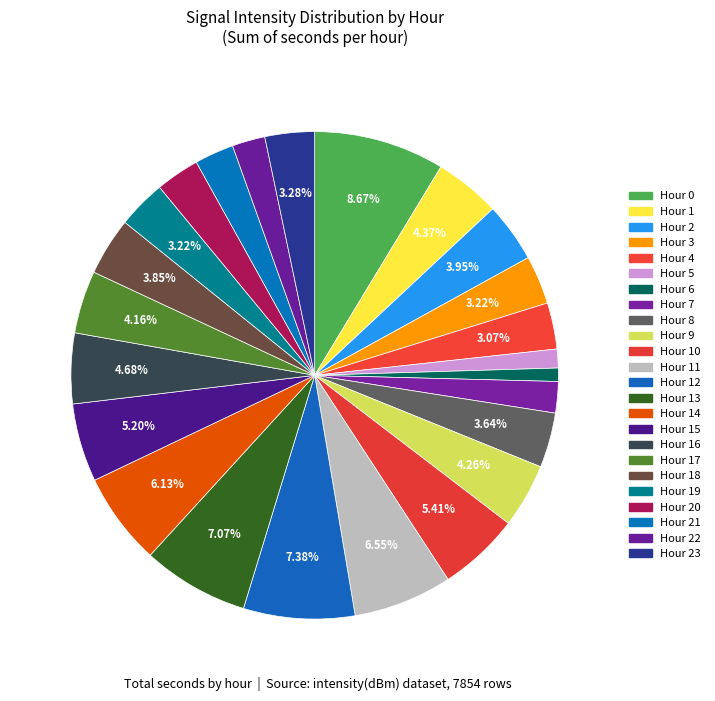

Is there any slice that represents more than half of the pie?

No